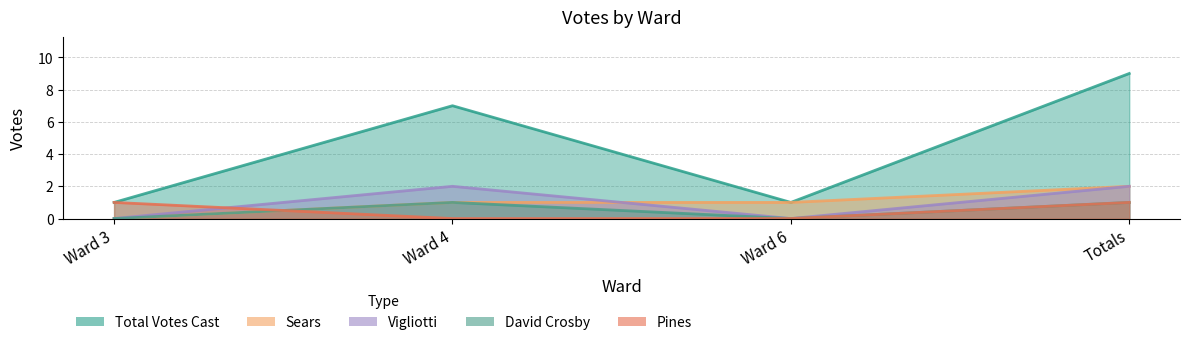

The Pines series shows 1 at Ward 4. True or false?

False